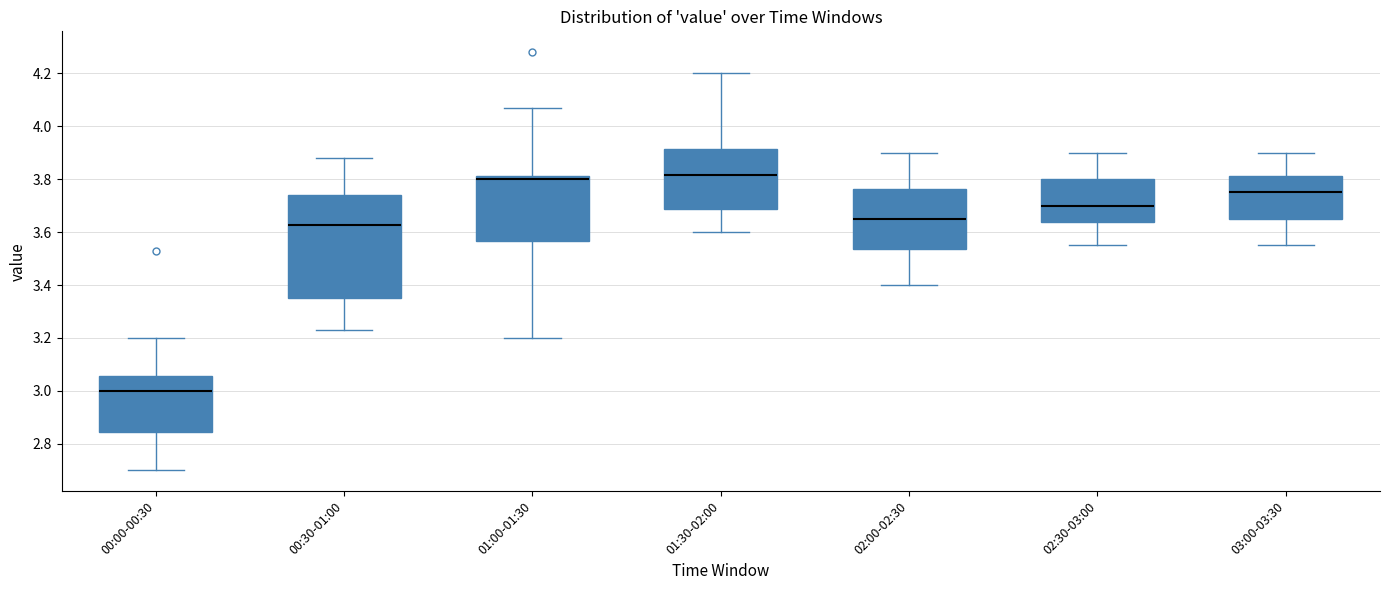

Reading left to right, transcribe this box plot: for each box, give where its median line is, the range the box spans, and where its two whiskers end, as read against the y-axis. The values are not printed on the chart, so give them approximately, as read against the axis.

00:00-00:30: median 3.00, box 2.84 to 3.06, whiskers 2.70 to 3.20
00:30-01:00: median 3.62, box 3.36 to 3.74, whiskers 3.24 to 3.88
01:00-01:30: median 3.80, box 3.56 to 3.82, whiskers 3.20 to 4.08
01:30-02:00: median 3.82, box 3.68 to 3.92, whiskers 3.60 to 4.20
02:00-02:30: median 3.66, box 3.54 to 3.76, whiskers 3.40 to 3.90
02:30-03:00: median 3.70, box 3.64 to 3.80, whiskers 3.56 to 3.90
03:00-03:30: median 3.76, box 3.66 to 3.82, whiskers 3.56 to 3.90